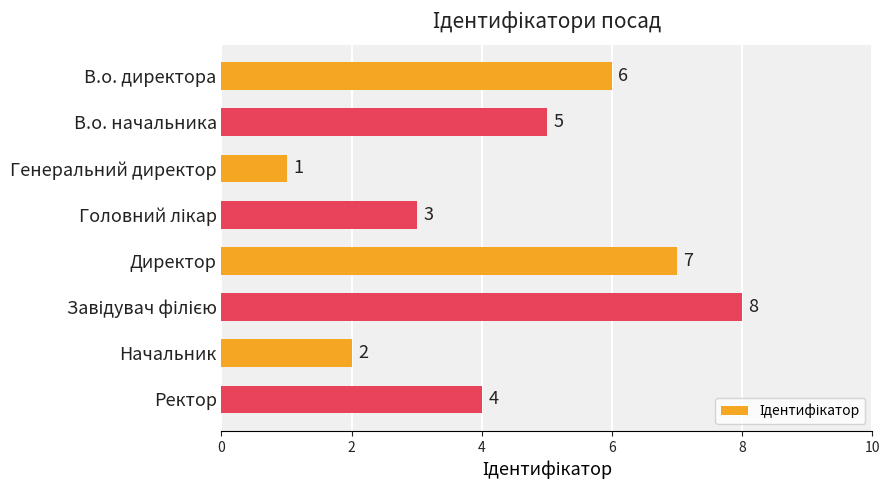

What is the difference between the second highest and minimum values?

6